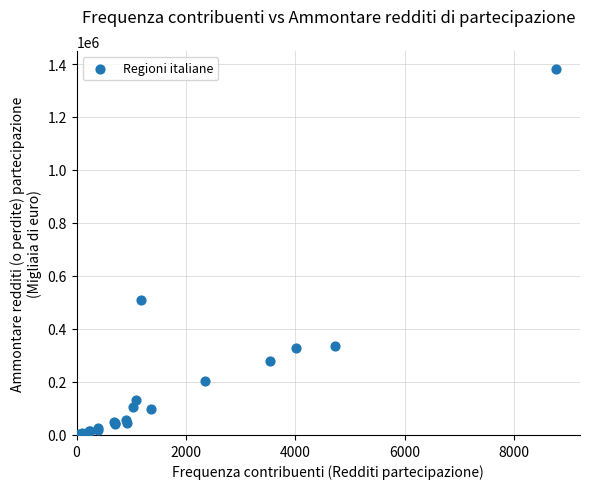

What Y value in the scatter plot is closest to 691893?

508154